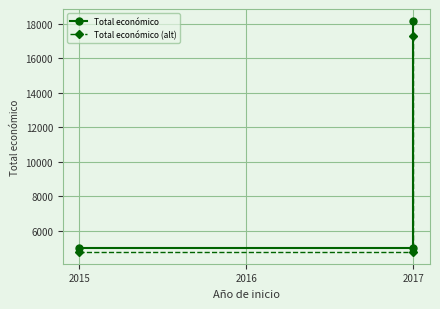

What is the maximum value for Total económico?

18200